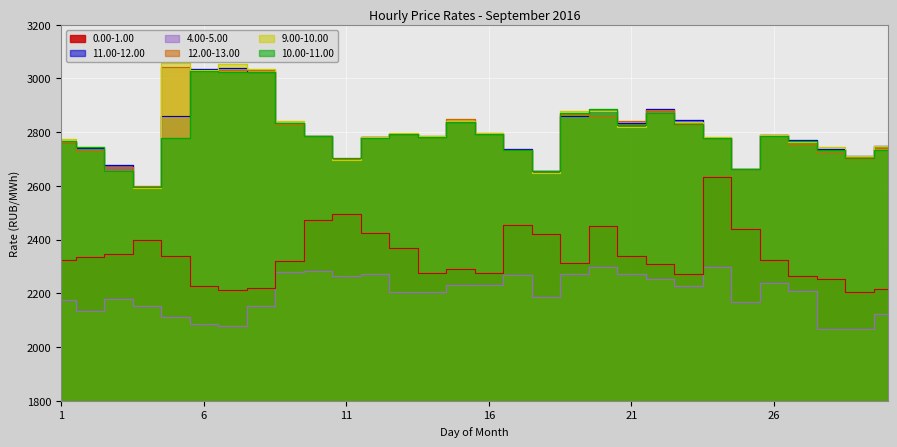

What is the minimum value shown in the chart?

2067.4